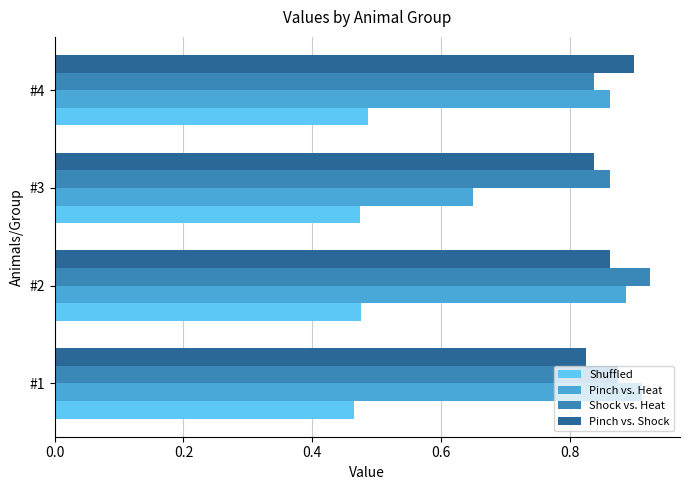

The Pinch vs. Shock series shows 0.3 at #3. True or false?

False